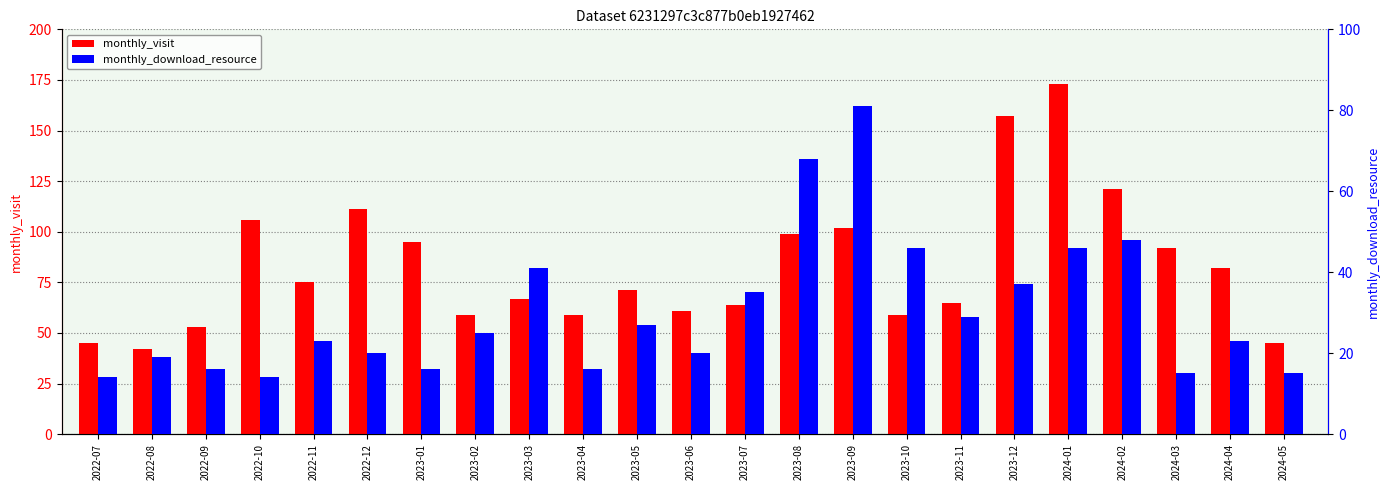

Which series has the largest range (max minus min)?

monthly_visit